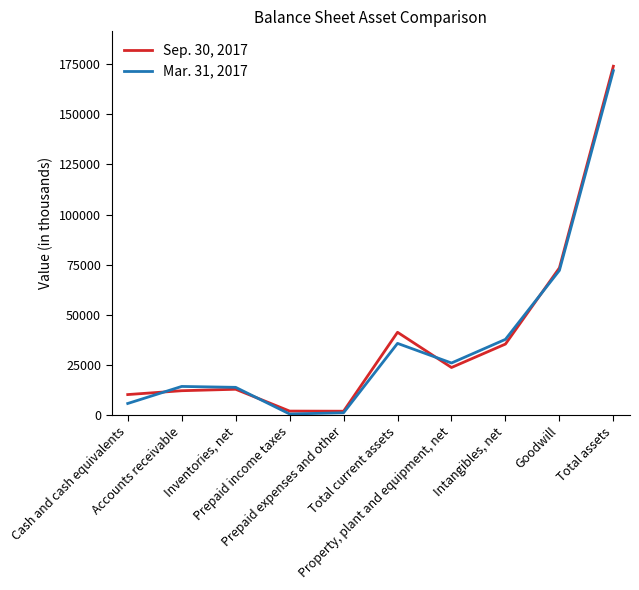

Between Property, plant and equipment, net and Goodwill, which series saw the biggest shift?

Sep. 30, 2017